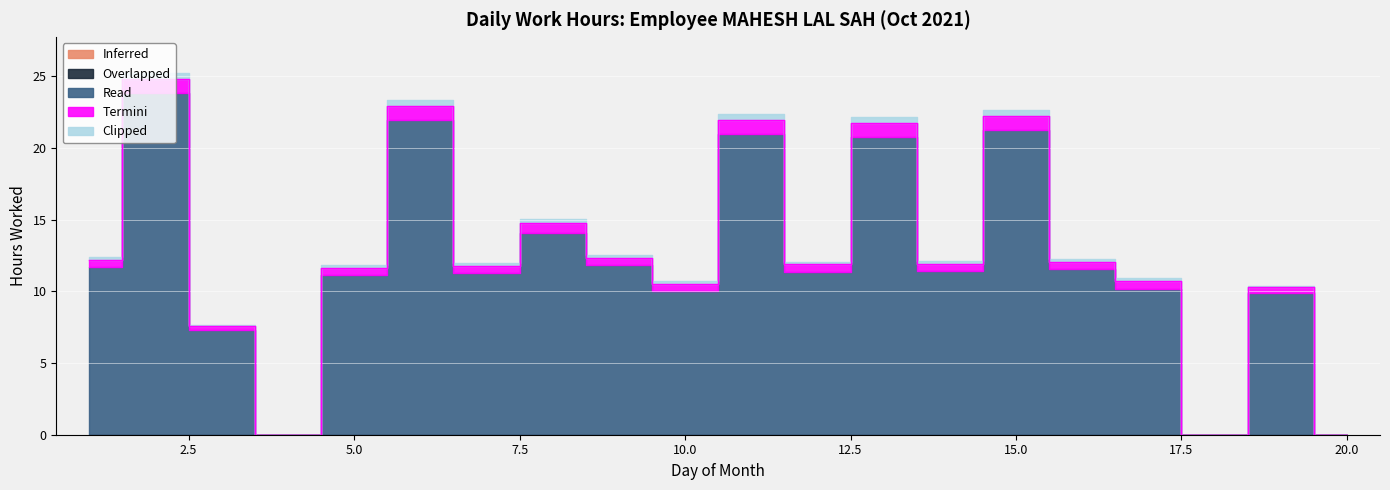

True or false: Overlapped and Clipped intersect in this chart.

False